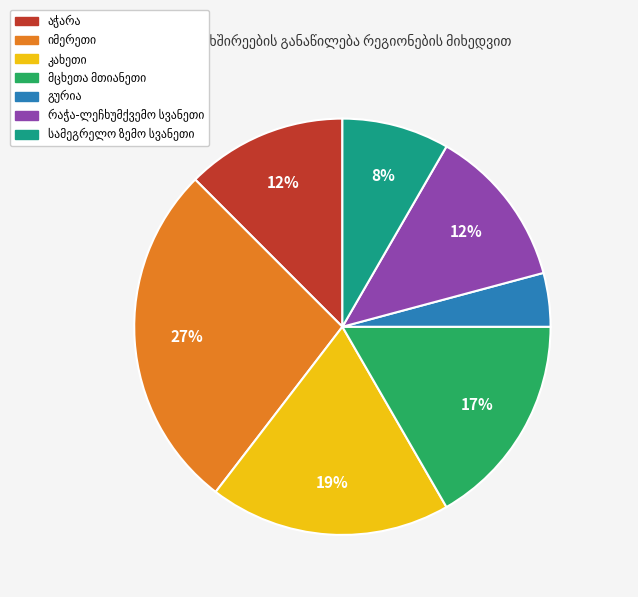

To the nearest percent, what is the average slice percentage?

14%